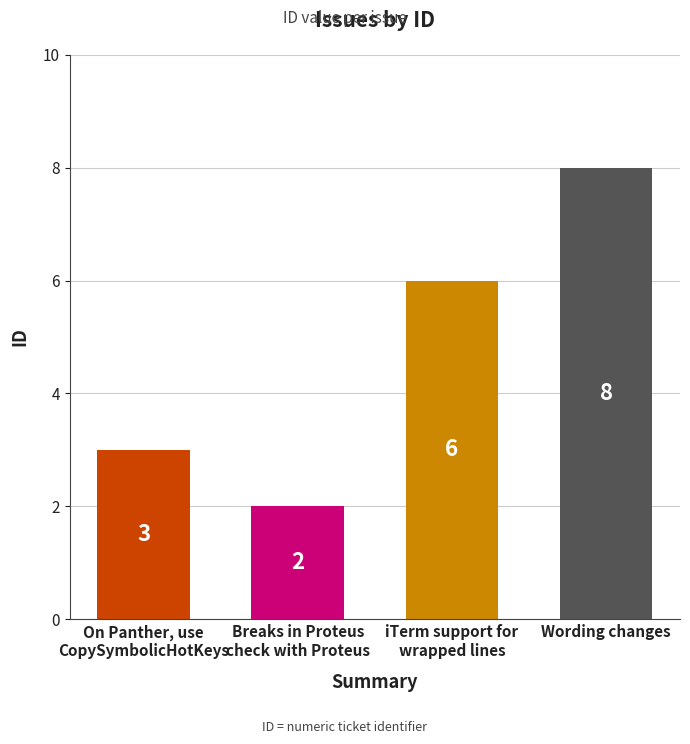

Count the number of data series in this chart.

1